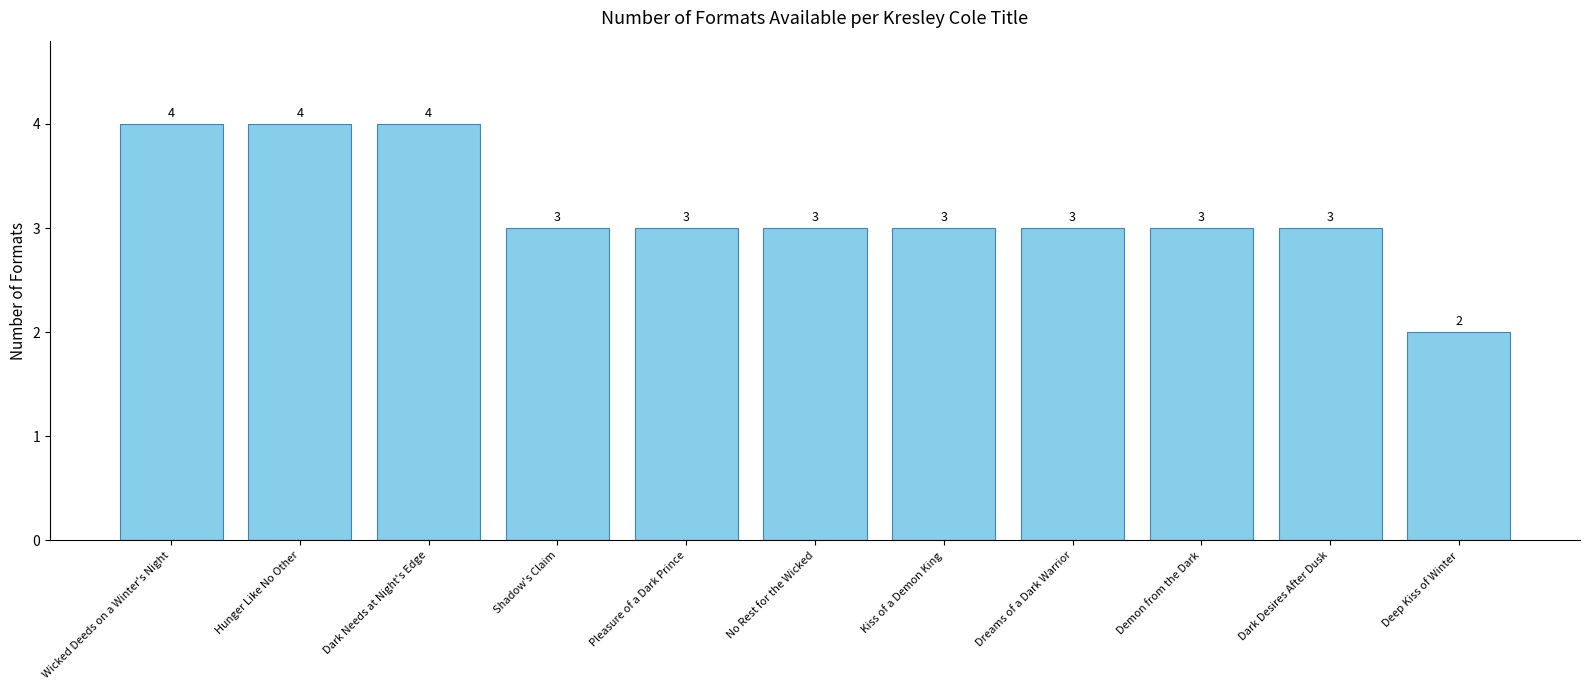

How many values are below 3?

1